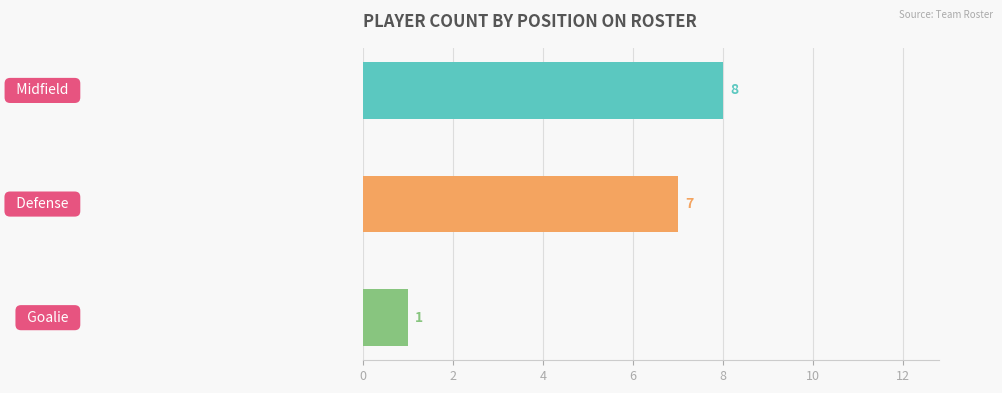

What is the difference between the second highest and minimum values?

6